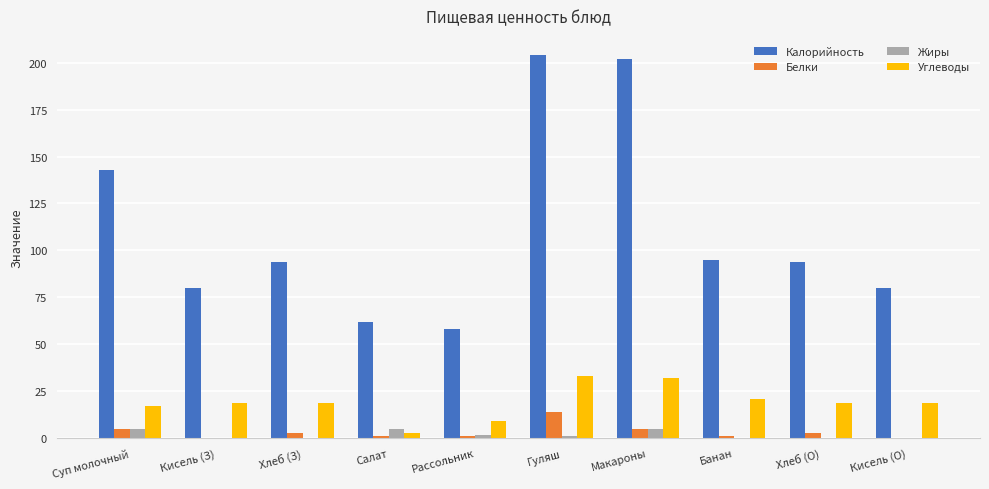

How many groups of bars are there?

10